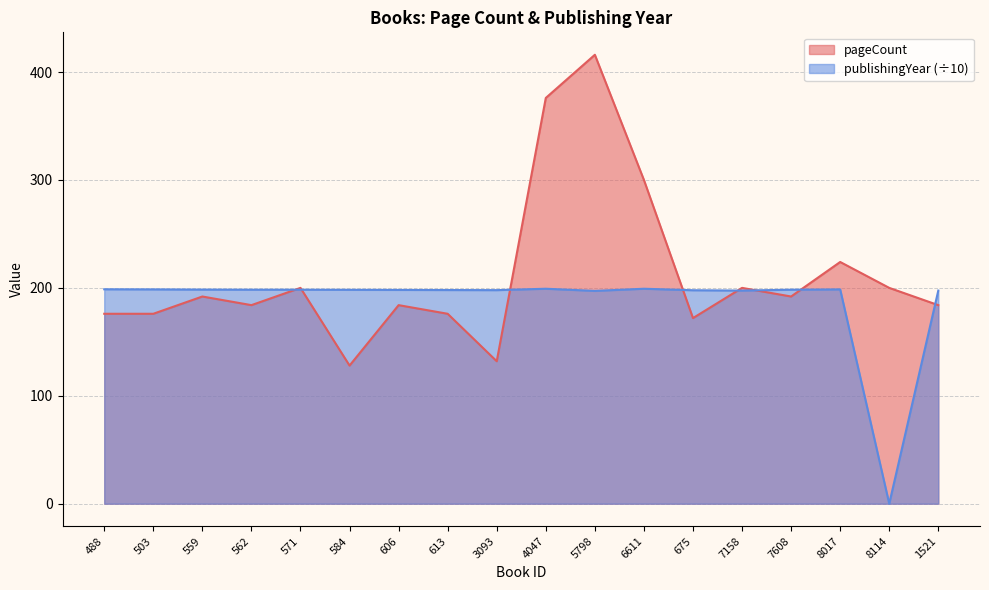

Reading left to right, list all the values displayed in this chart.

pageCount: 176.0	176.0	192.0	184.0	200.0	128.0	184.0	176.0	132.0	376.0	416.0	300.0	172.0	200.0	192.0	224.0	200.0	184.0
publishingYear: 198.7	198.6	198.4	198.3	198.3	198.2	198.1	198.0	197.9	199.2	197.2	199.2	197.8	197.5	198.3	198.6	0.0	197.5